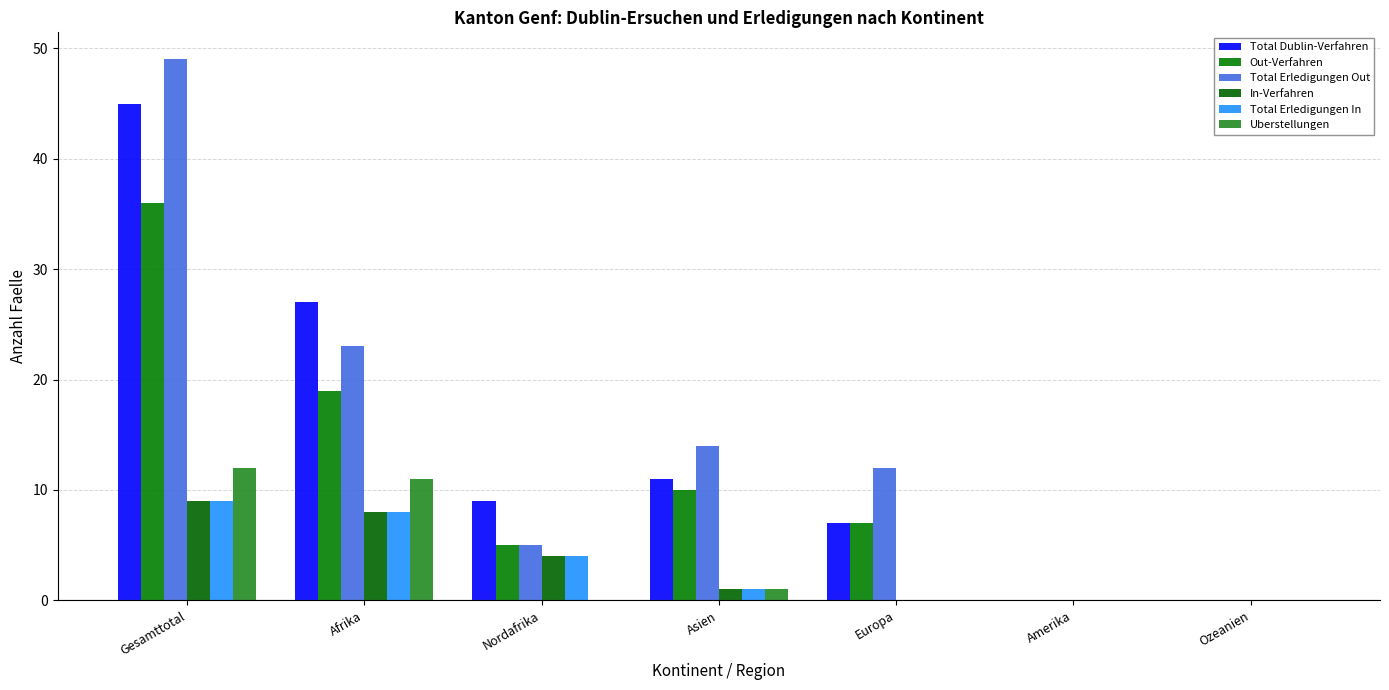

What is the difference between the second highest and second lowest values in the Total Erledigungen Out series?

23